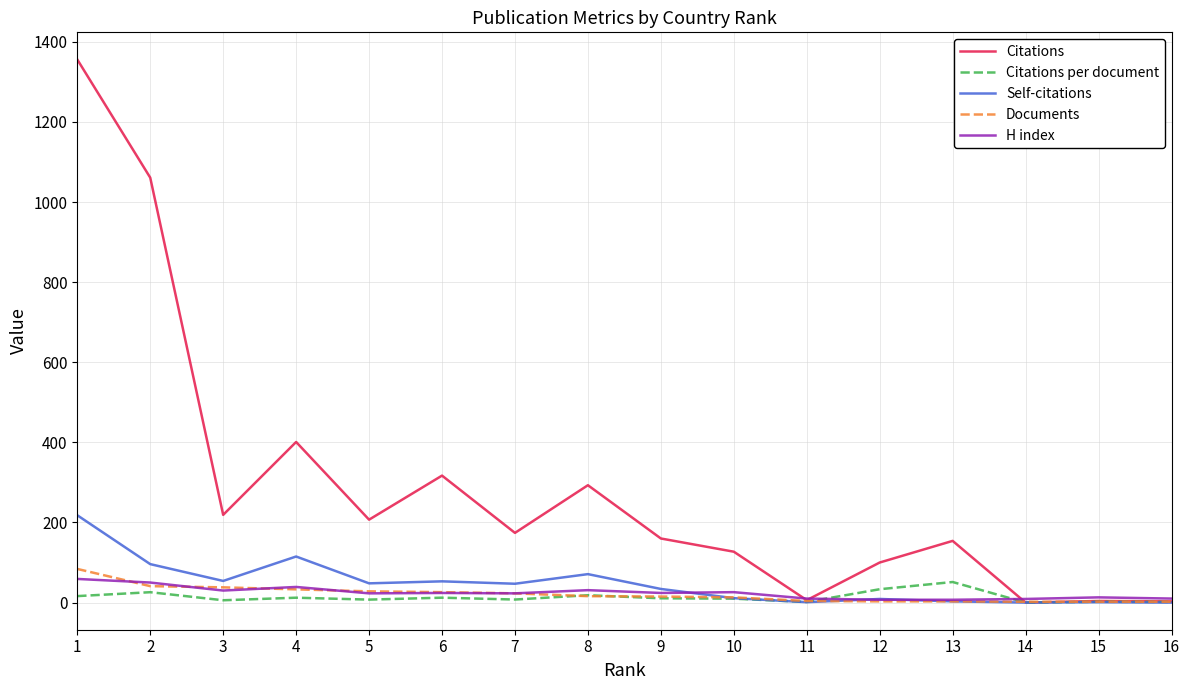

Which series has the largest total across all categories?

Citations